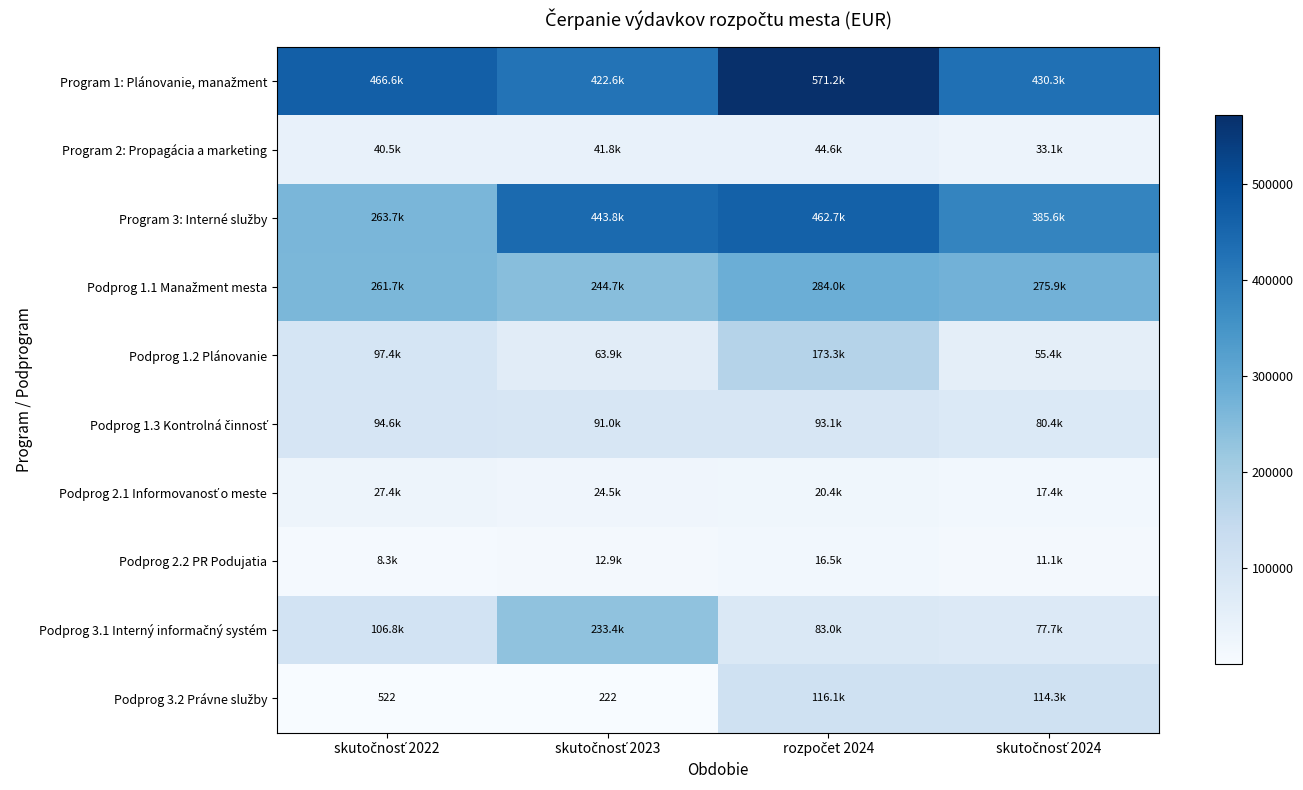

Is it true that Podprog 3.1 Interný informačný systém equals 77675.9 at skutočnosť 2024?

True